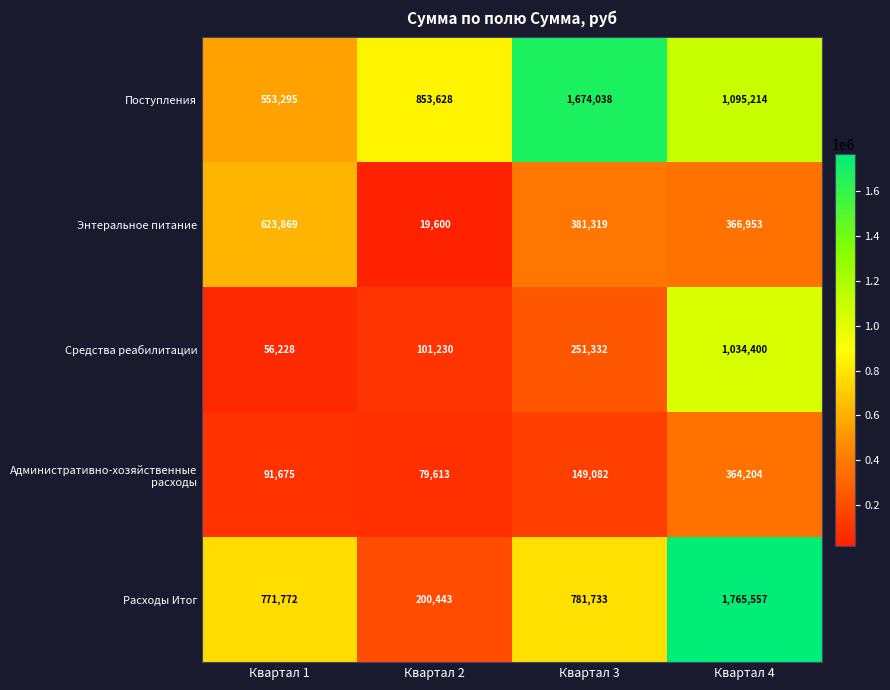

The value of Средства реабилитации at Квартал 2 is 170059. True or false?

False